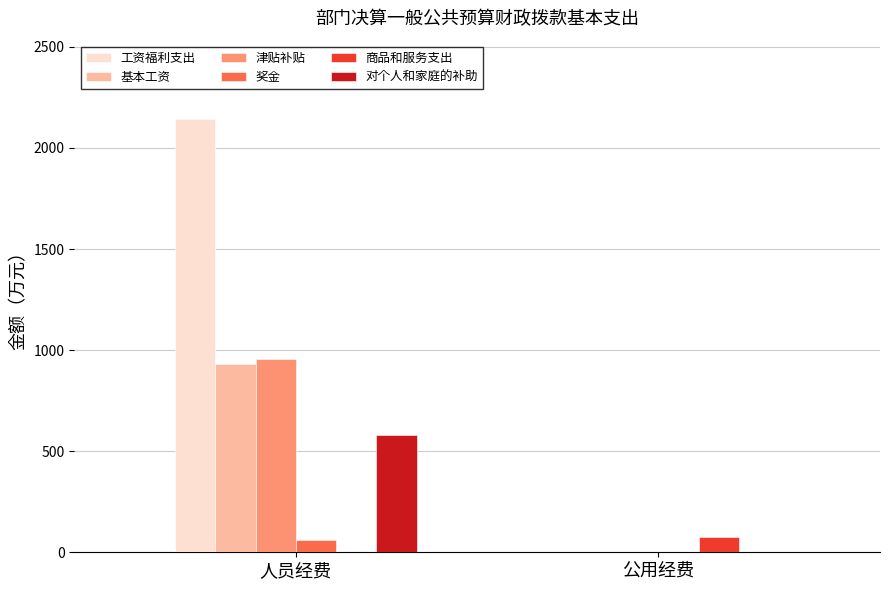

Which series has the widest spread of values?

工资福利支出